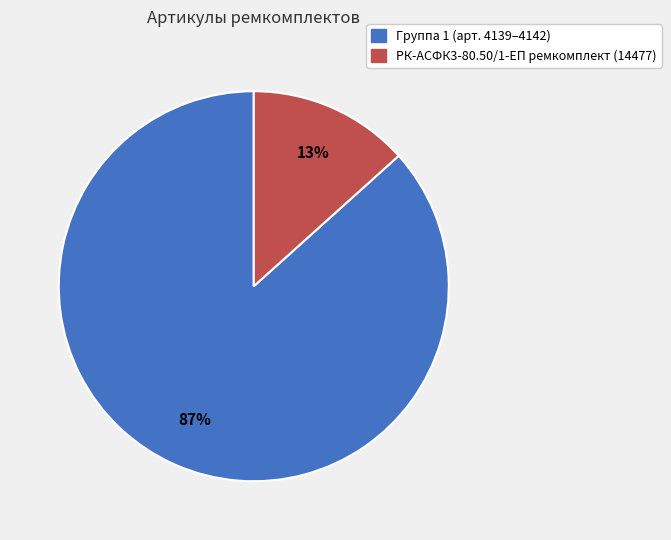

To the nearest percent, what is the average slice percentage?

50%